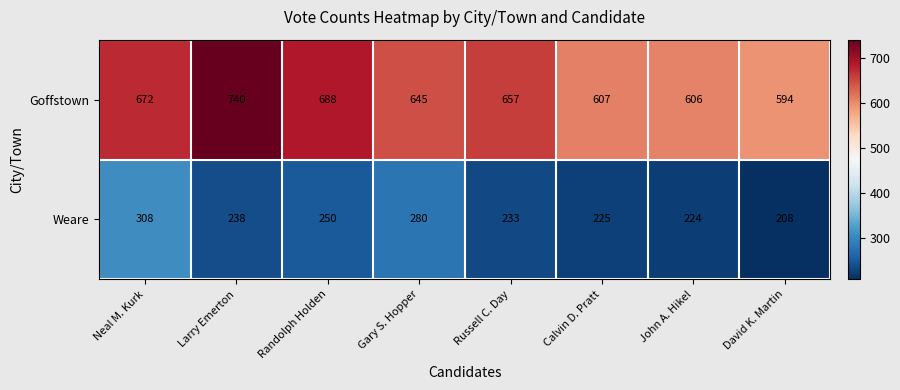

What is the difference between the highest and lowest values at Gary S. Hopper?

365